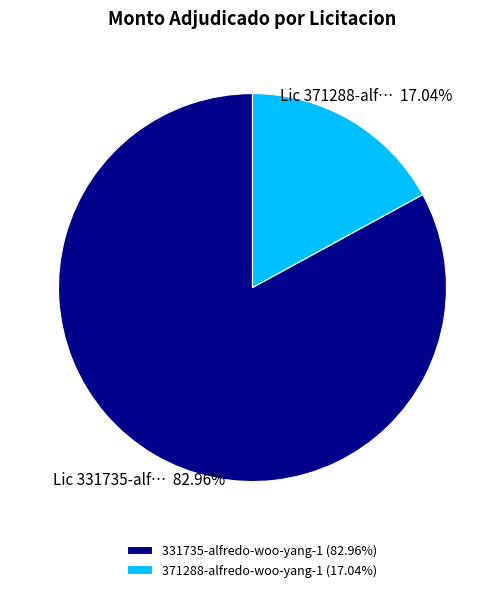

What is the total percentage of 331735-alfredo-woo-yang-1 and 371288-alfredo-woo-yang-1?

100.0%